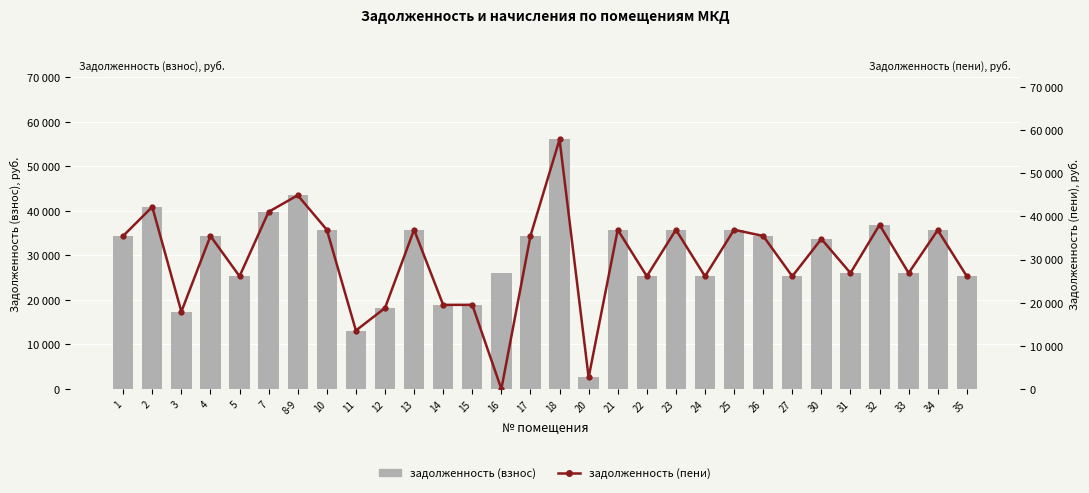

At which category is the sum across all series the highest?

18